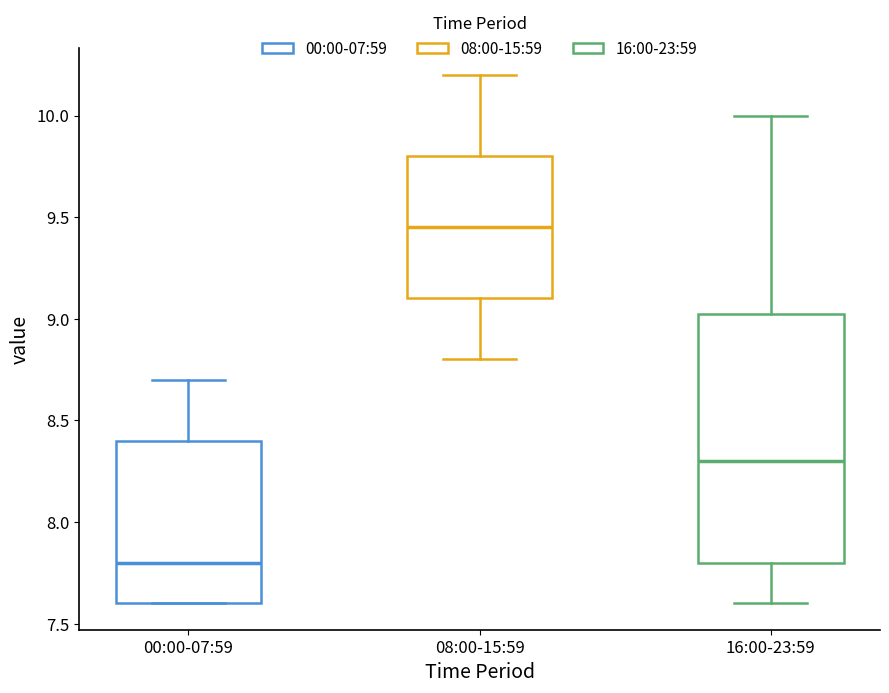

Comparing the boxes themselves (not the whiskers), which one is the tallest?

16:00-23:59